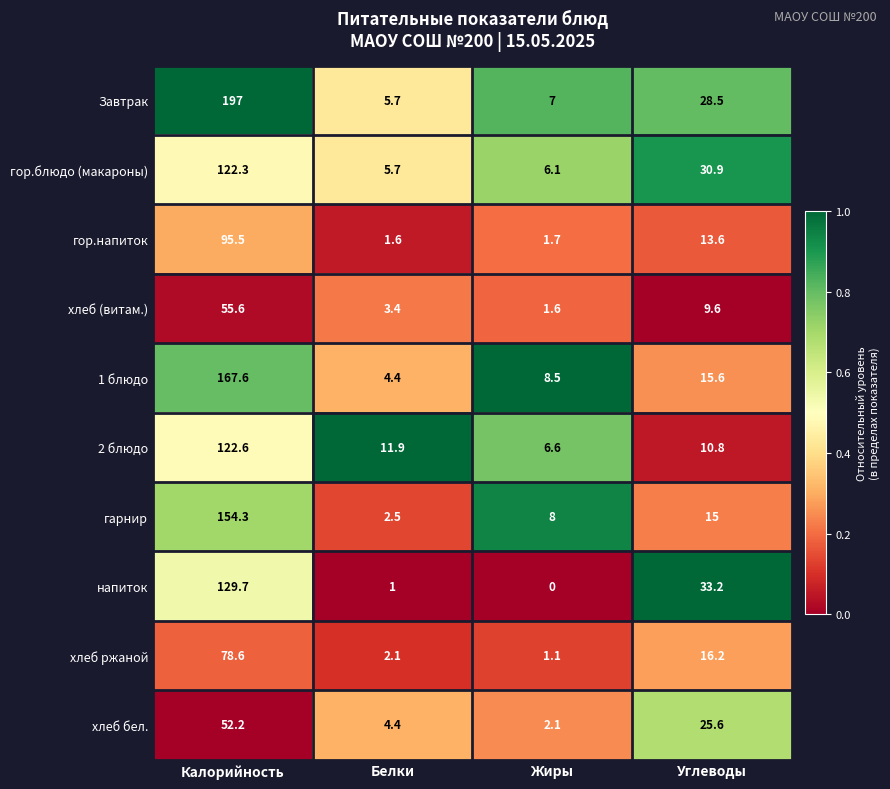

Which category has the highest value in the Завтрак series?

Калорийность